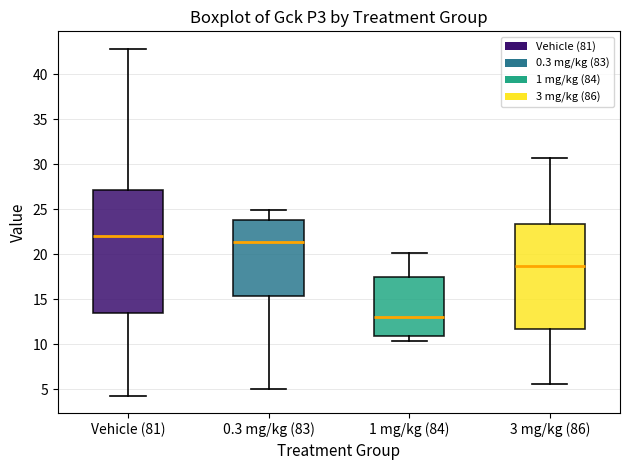

Reading left to right, read every box against the y-axis: the position of its median line, the range the box covers, and the ends of its whiskers. The values are not printed on the chart, so give them approximately, as read against the axis.

Vehicle (81): median 22.0, box 13.5 to 27.0, whiskers 4.5 to 43.0
0.3 mg/kg (83): median 21.5, box 15.5 to 24.0, whiskers 5.0 to 25.0
1 mg/kg (84): median 13.0, box 11.0 to 17.5, whiskers 10.5 to 20.0
3 mg/kg (86): median 18.5, box 11.5 to 23.5, whiskers 5.5 to 30.5